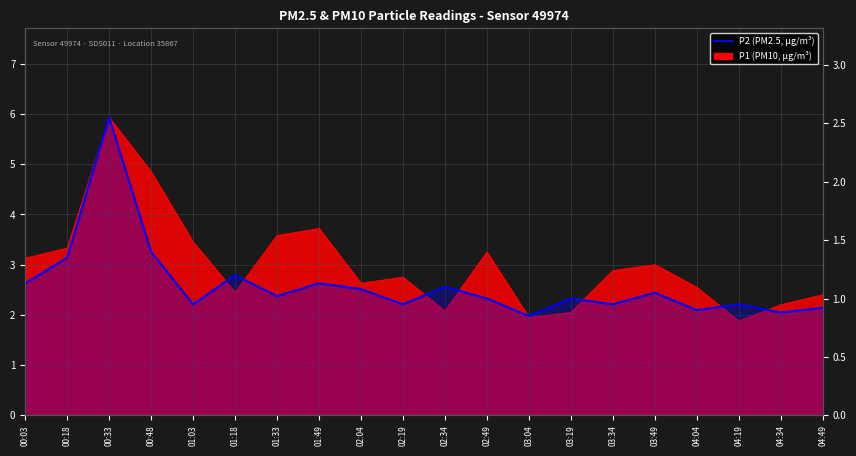

What is the value of the 13th point from the left?

0.8